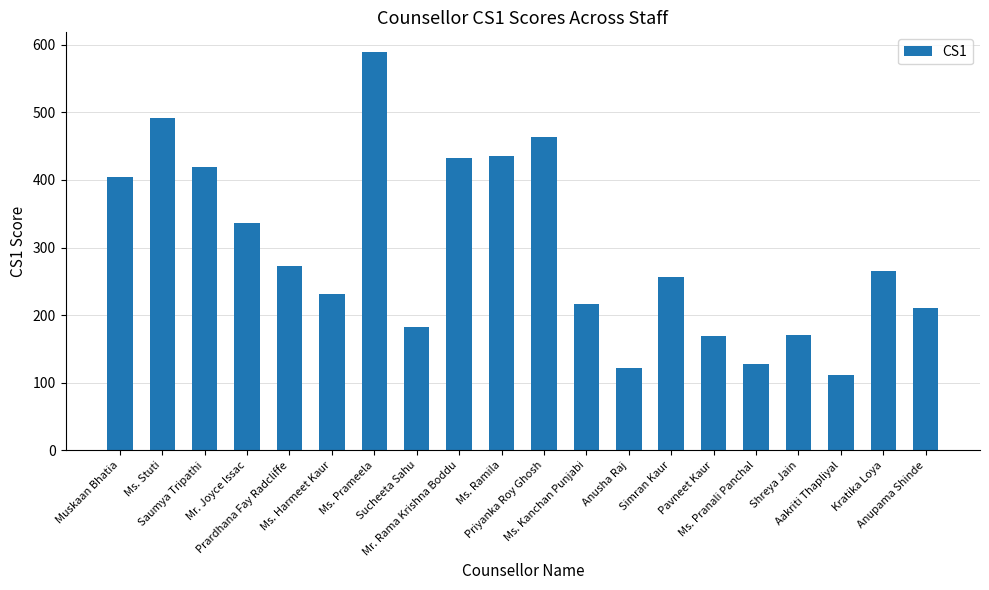

What is the difference between the maximum and second lowest values?

467